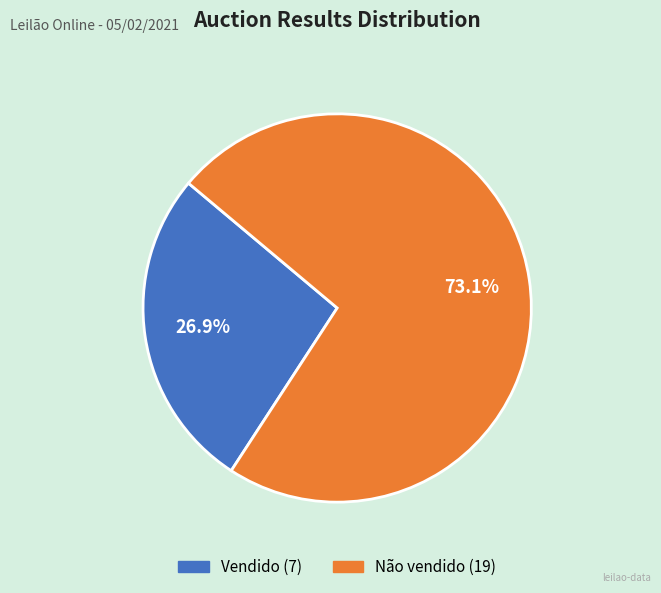

Which slice is the smallest?

Vendido